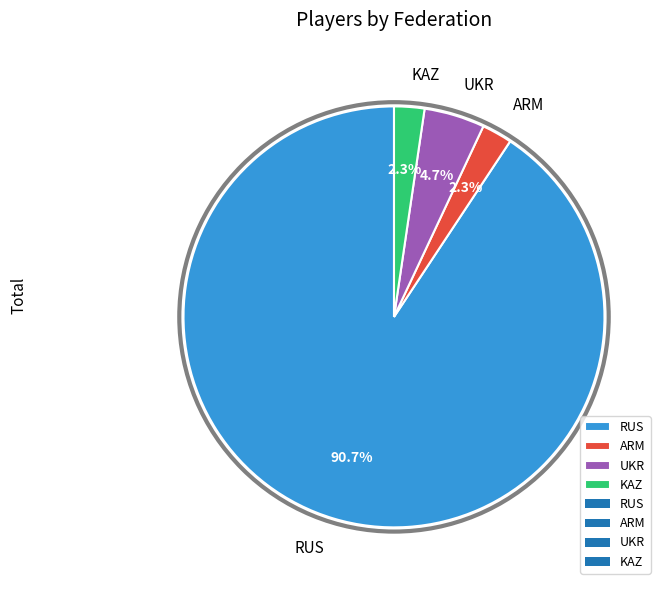

The UKR slice represents 16% of the pie. True or false?

False